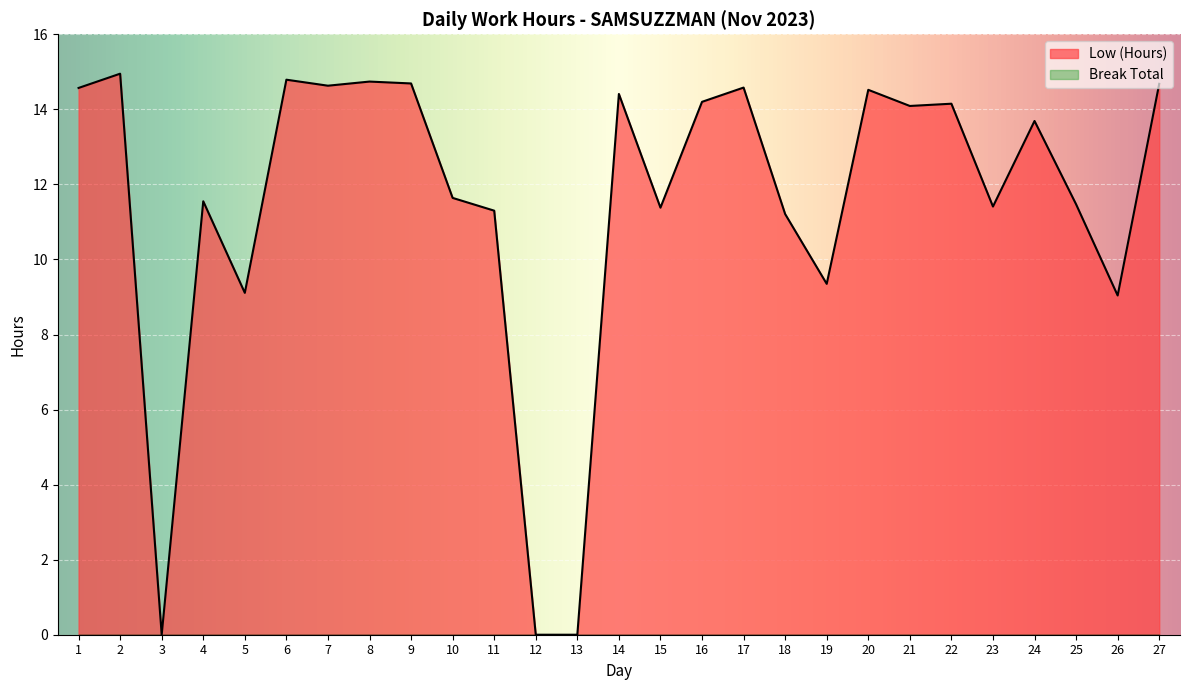

What is the sum of the values at 19 and 20?

23.9